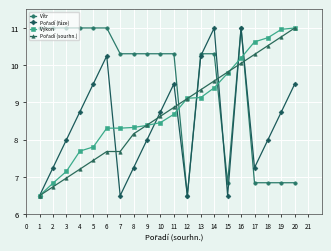

What is the spread (max minus min) of values at 20?

4.2